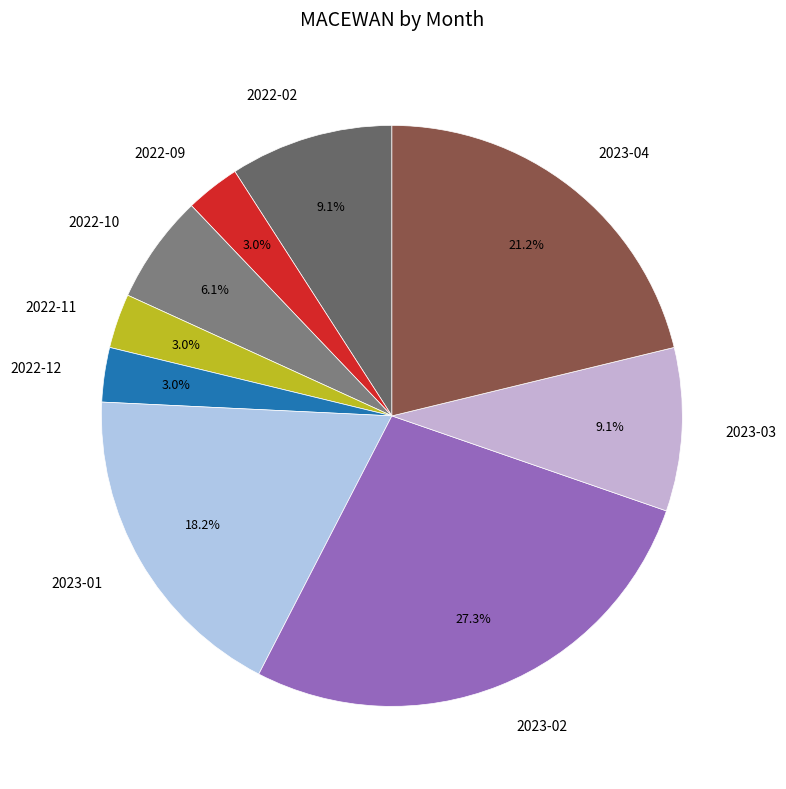

What is the largest slice in the pie chart?

2023-02